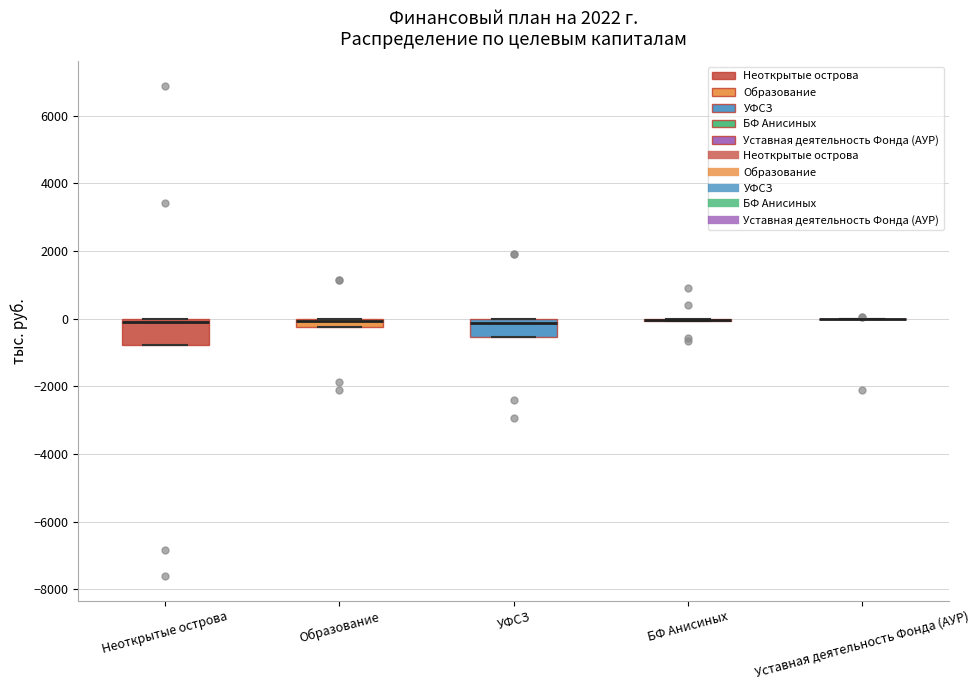

Comparing the boxes themselves (not the whiskers), which one is the tallest?

Неоткрытые острова